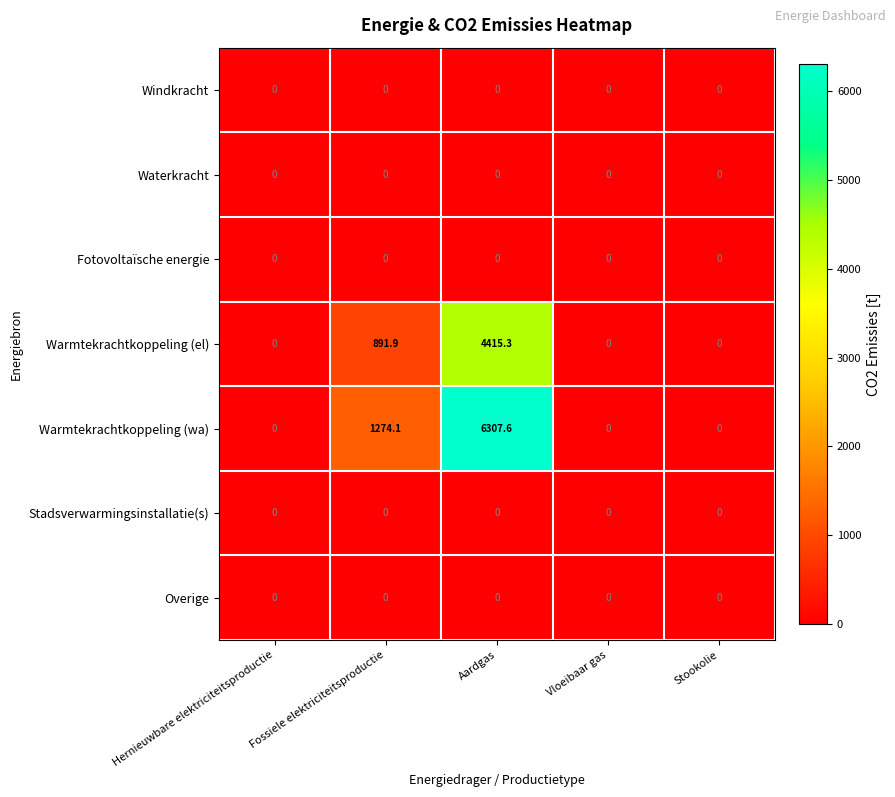

Is it true that Warmtekrachtkoppeling (el) equals 1870.8 at Vloeibaar gas?

False